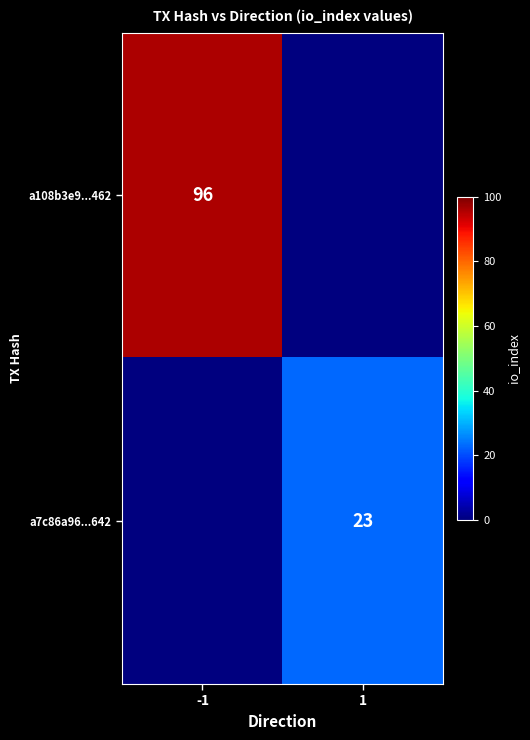

True or false: a108b3e9...462 has a value of 96 at -1.

True